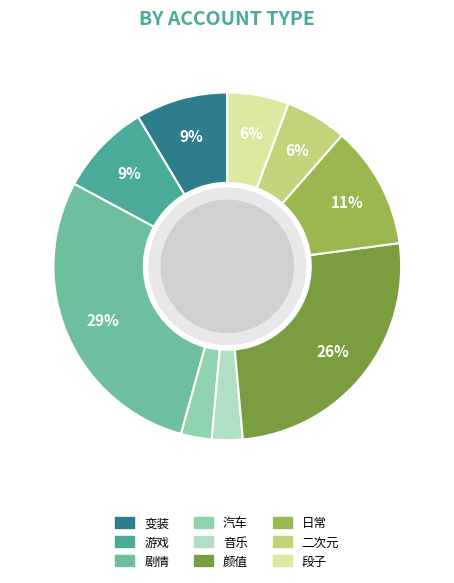

Which slice is the largest?

剧情